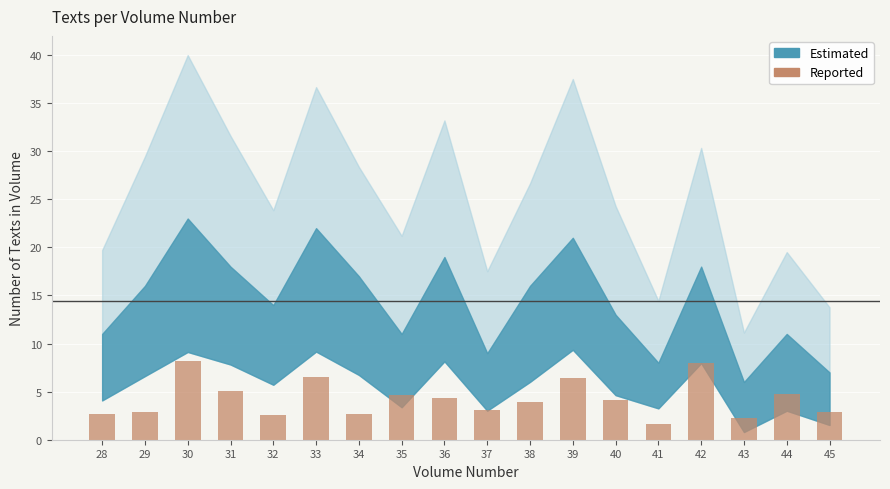

What is the greatest value displayed?

8.2